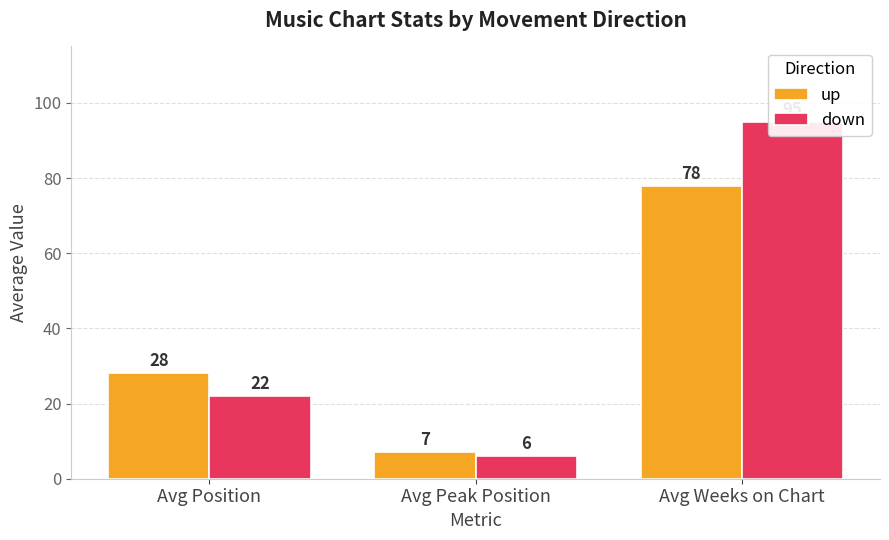

Read the up value at Avg Peak Position, to the nearest 10.

10